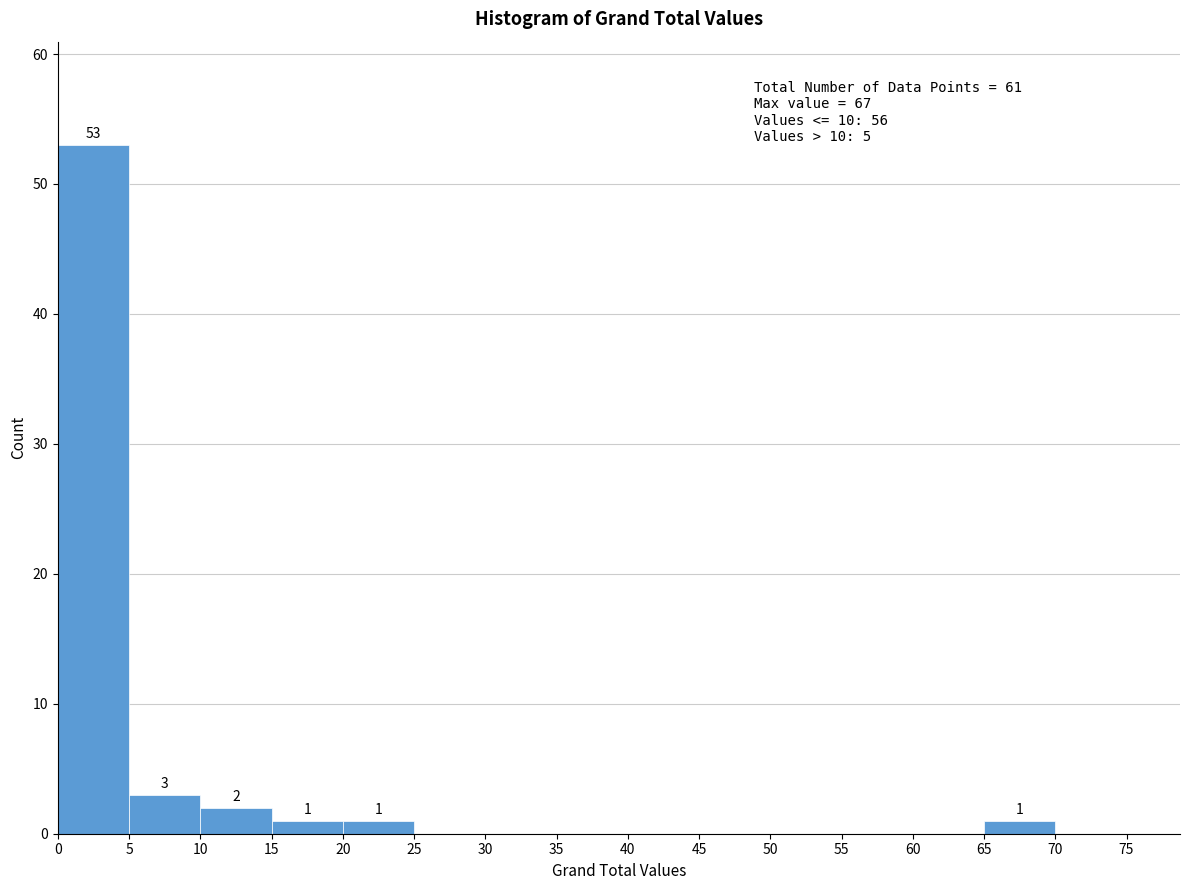

Which range on the x-axis has the tallest bar?

0 to 5